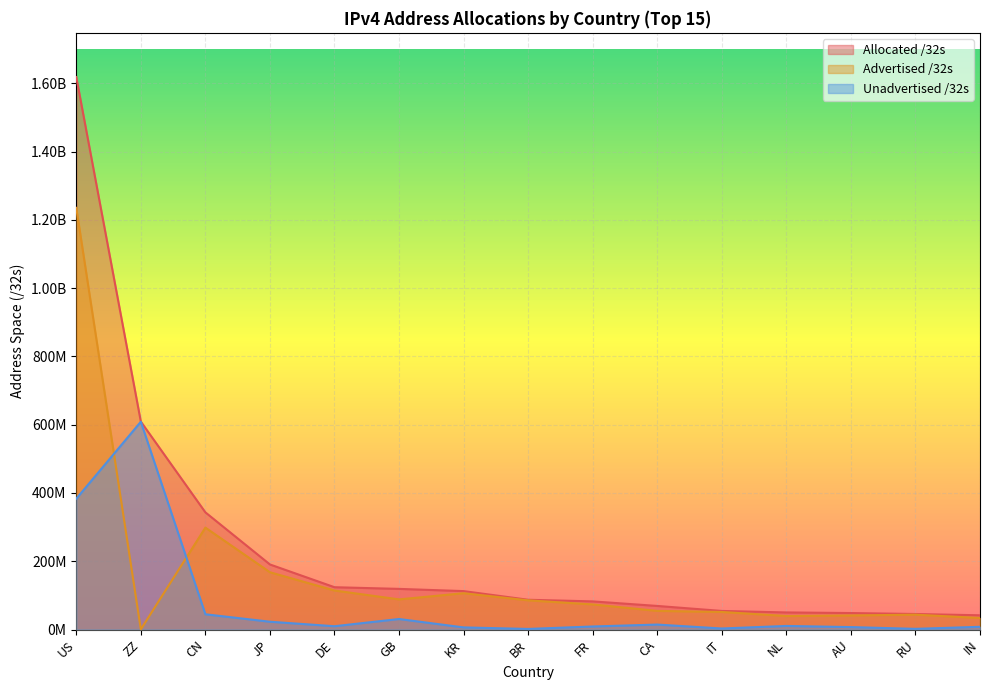

At which category is the sum across all series the highest?

US